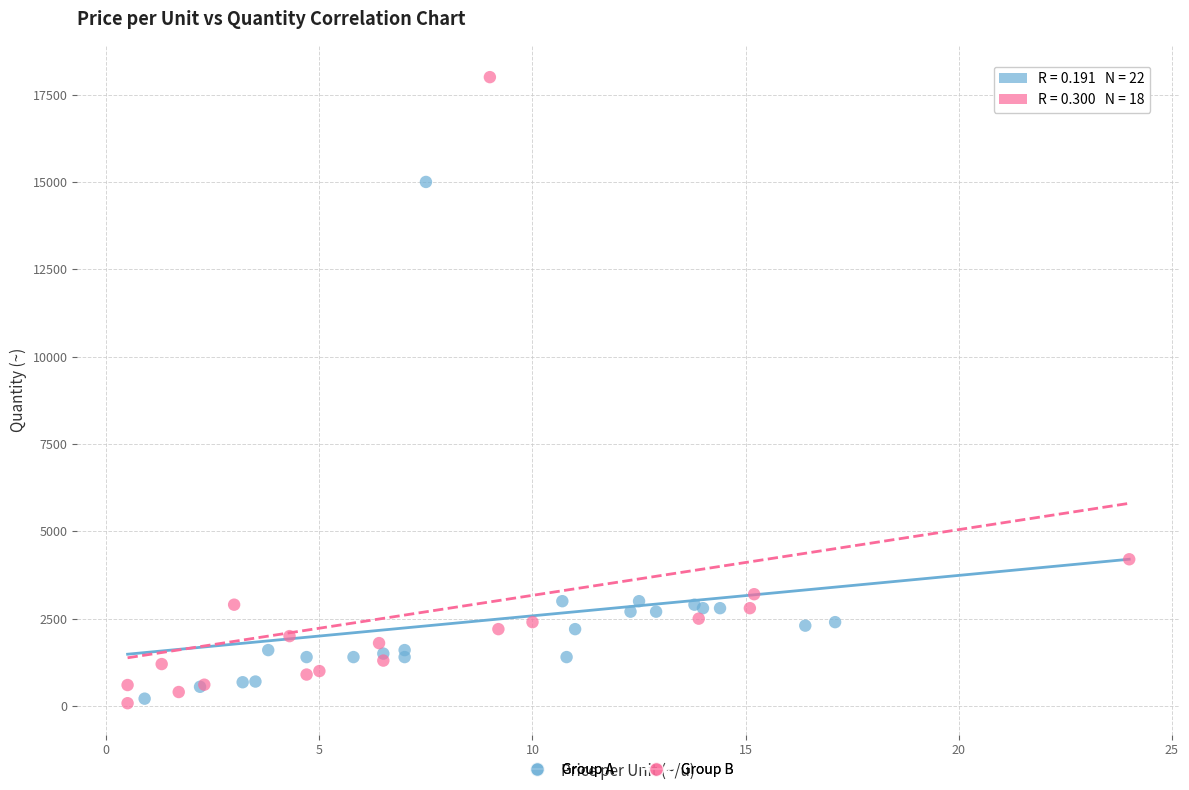

Which series has the widest spread of Y values?

Group B